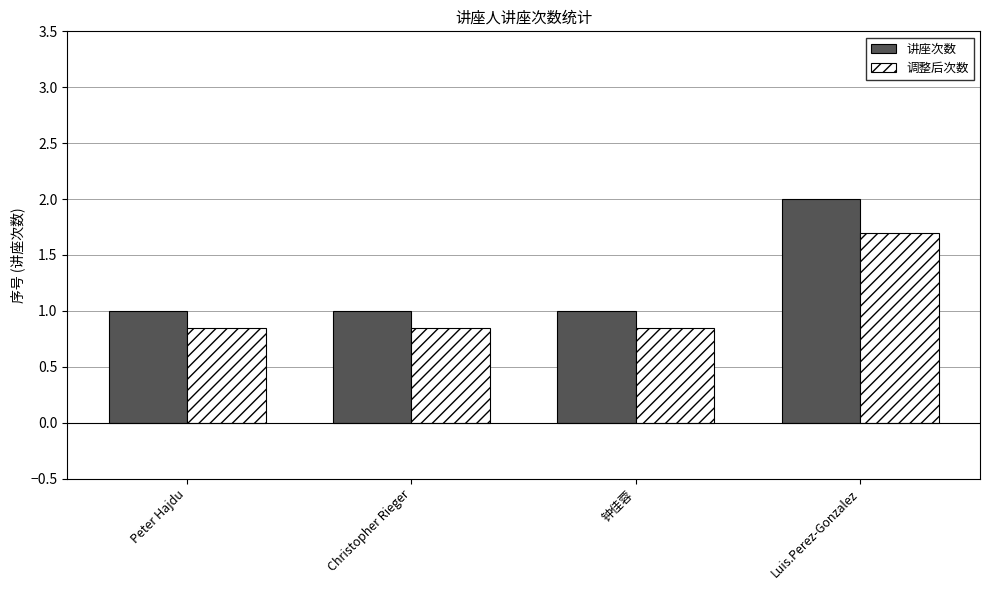

What is the maximum value for 讲座次数?

2.0